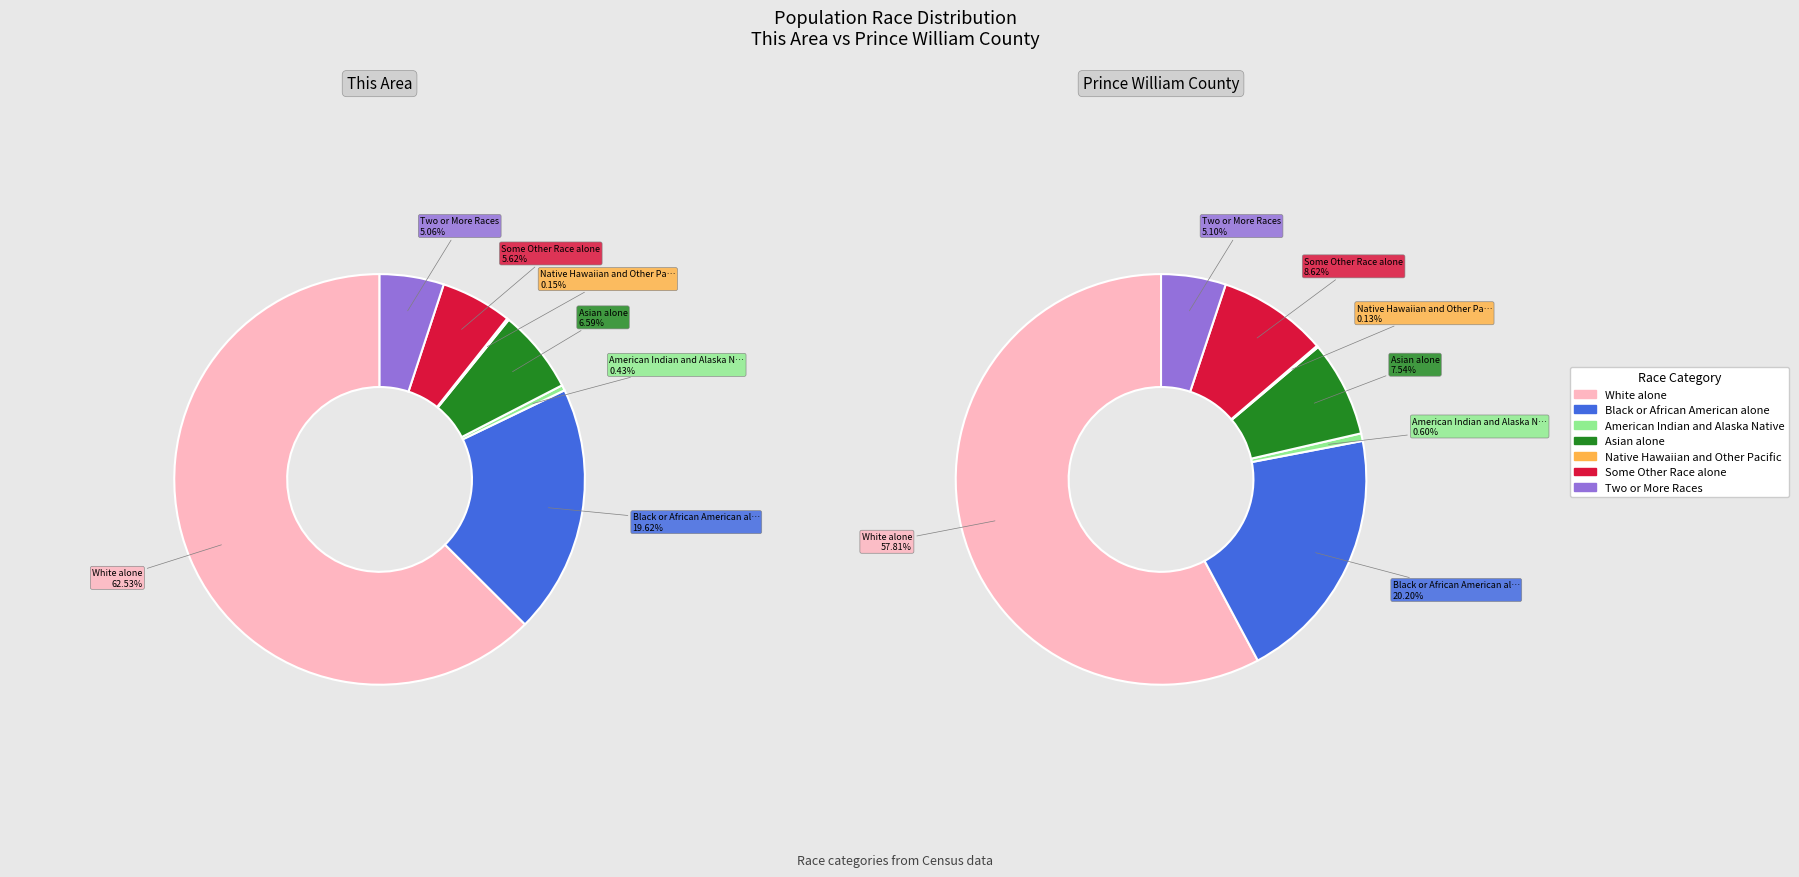

What percentage is the White alone slice, to the nearest percent?

58%